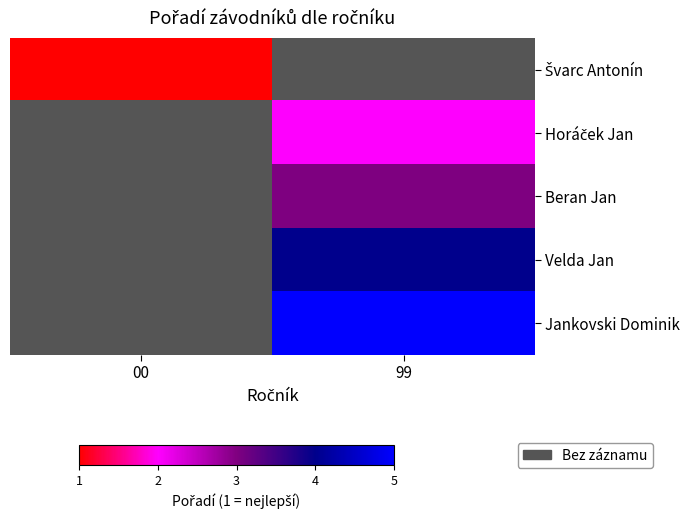

At how many categories does at least one series exceed 1?

1